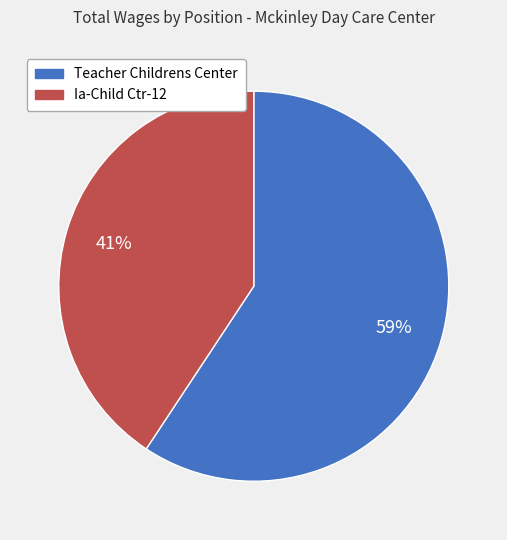

Rank the categories by value from highest to lowest.

Teacher Childrens Center, Ia-Child Ctr-12